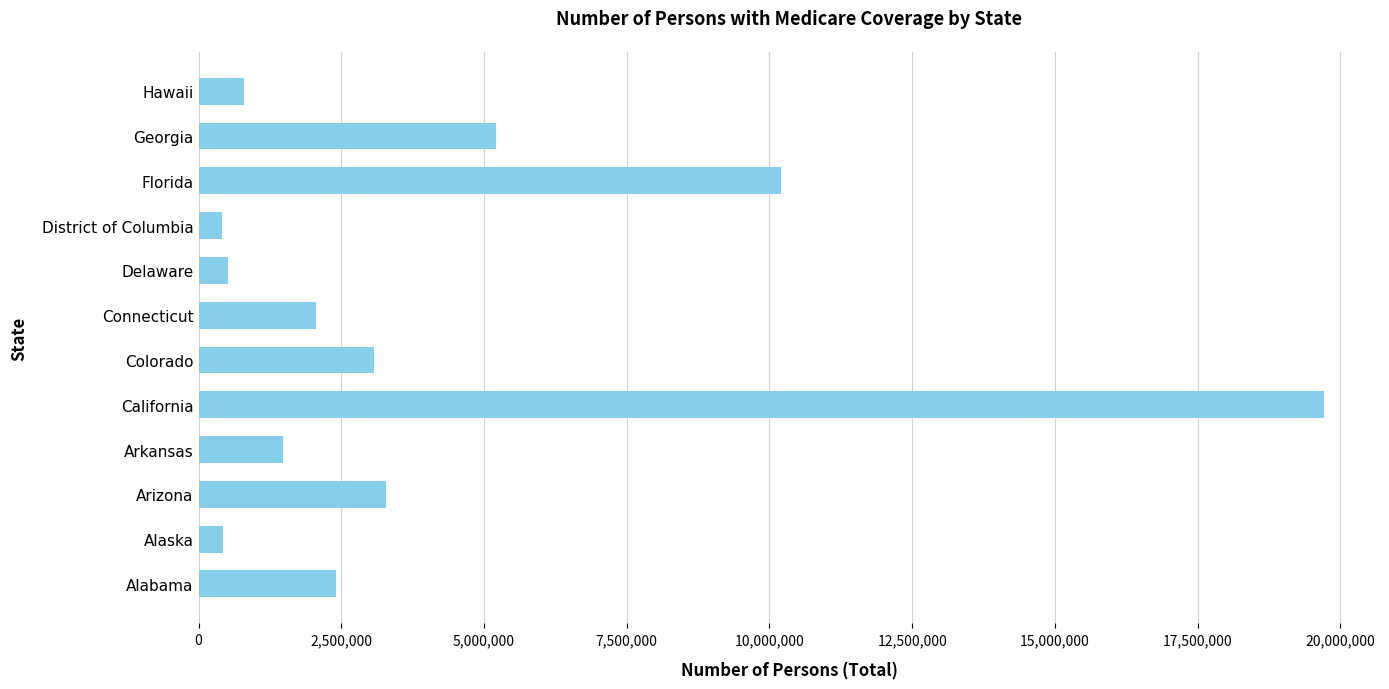

What is the change in value from Arizona to Hawaii?

-2485093